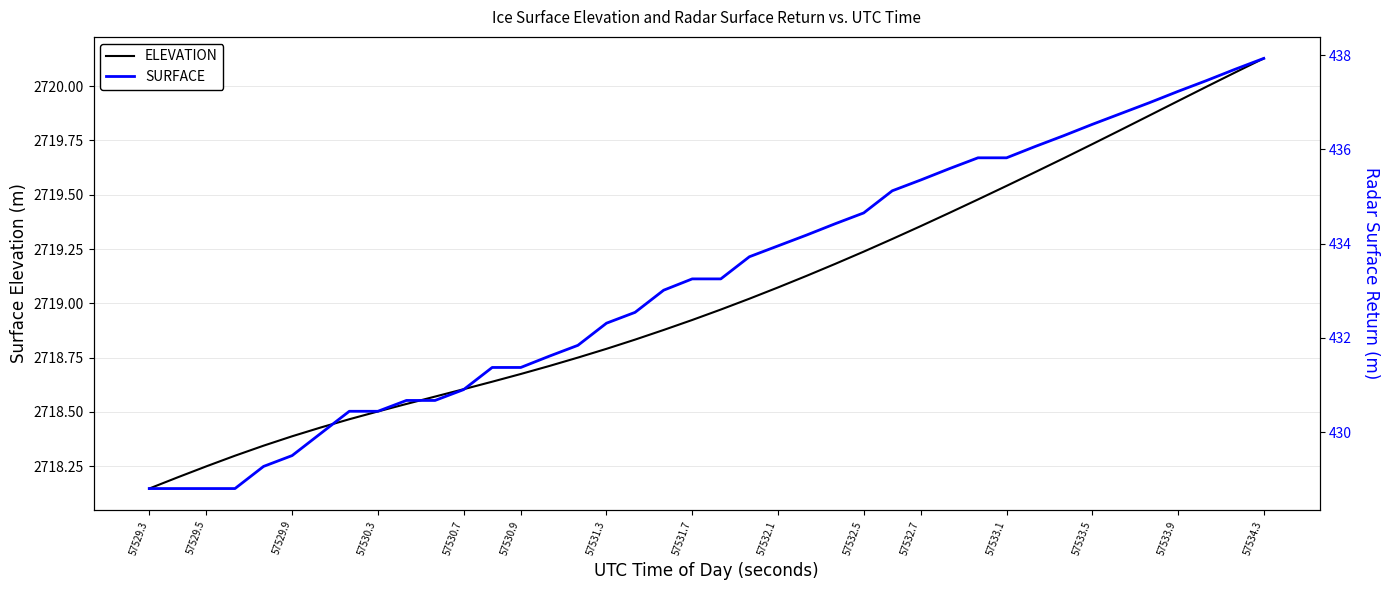

What is the value of the SURFACE point at the 23rd from the left?

433.9